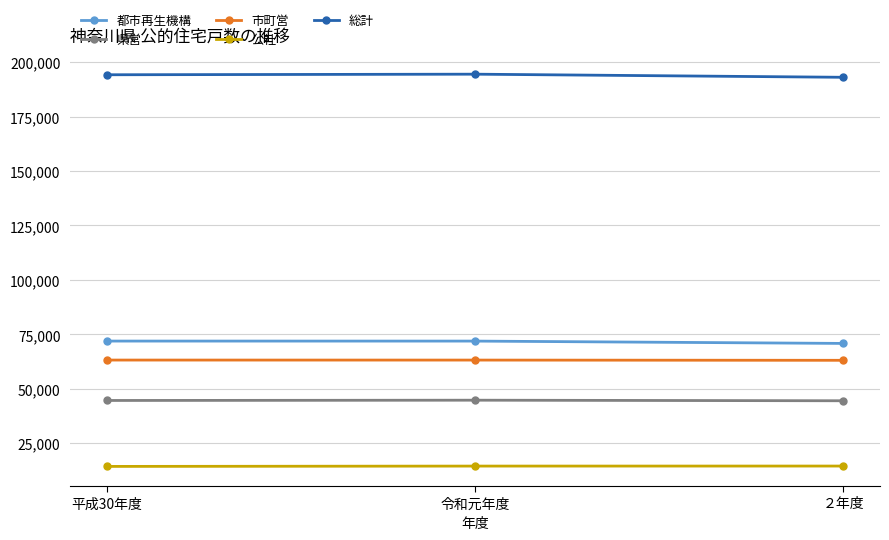

True or false: 公社 has a value of 6624 at ２年度.

False